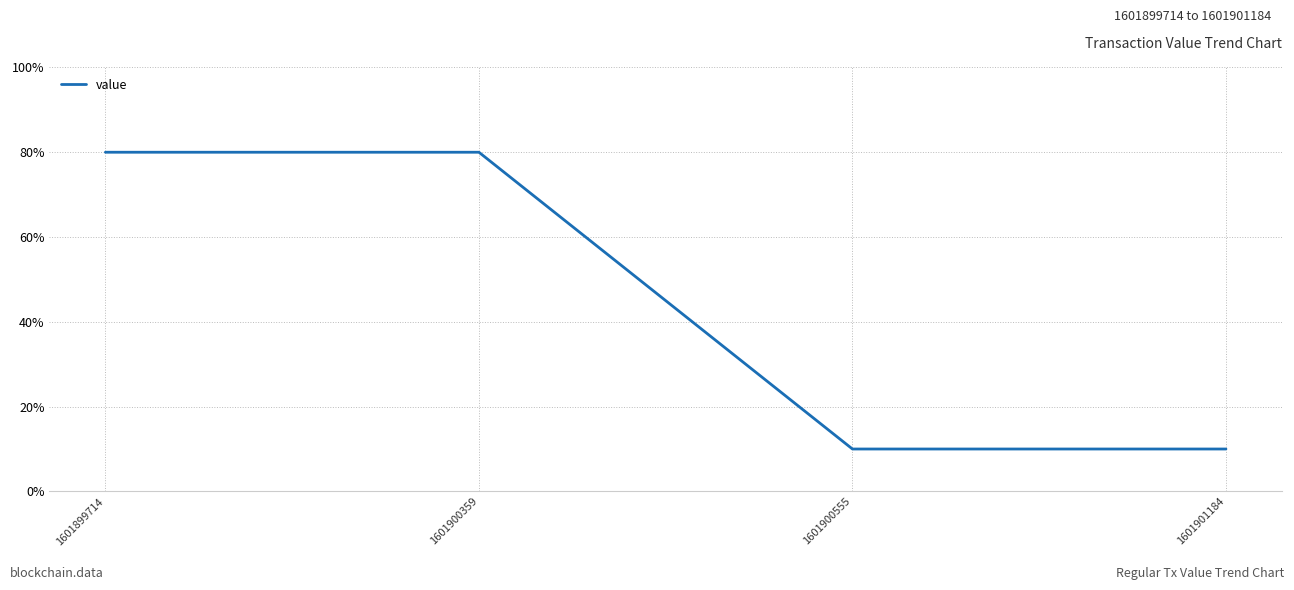

How many values are between 10 and 80?

4